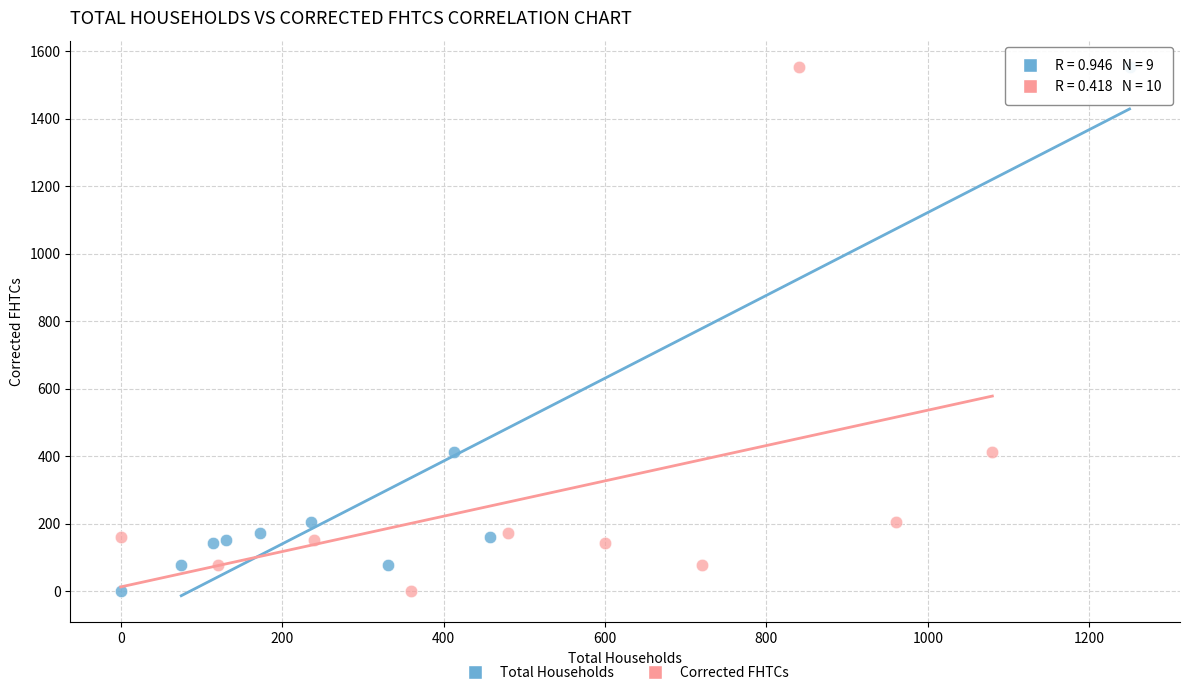

What are all the series names shown in the legend?

Total Households, Corrected FHTCs